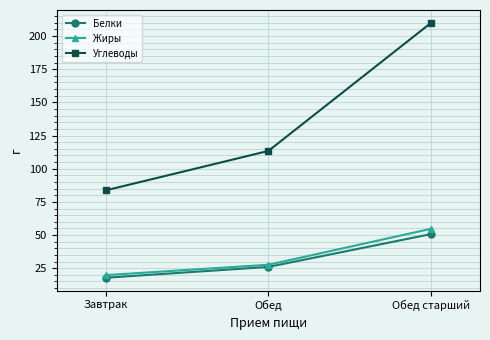

At how many categories does at least one series exceed 157?

1